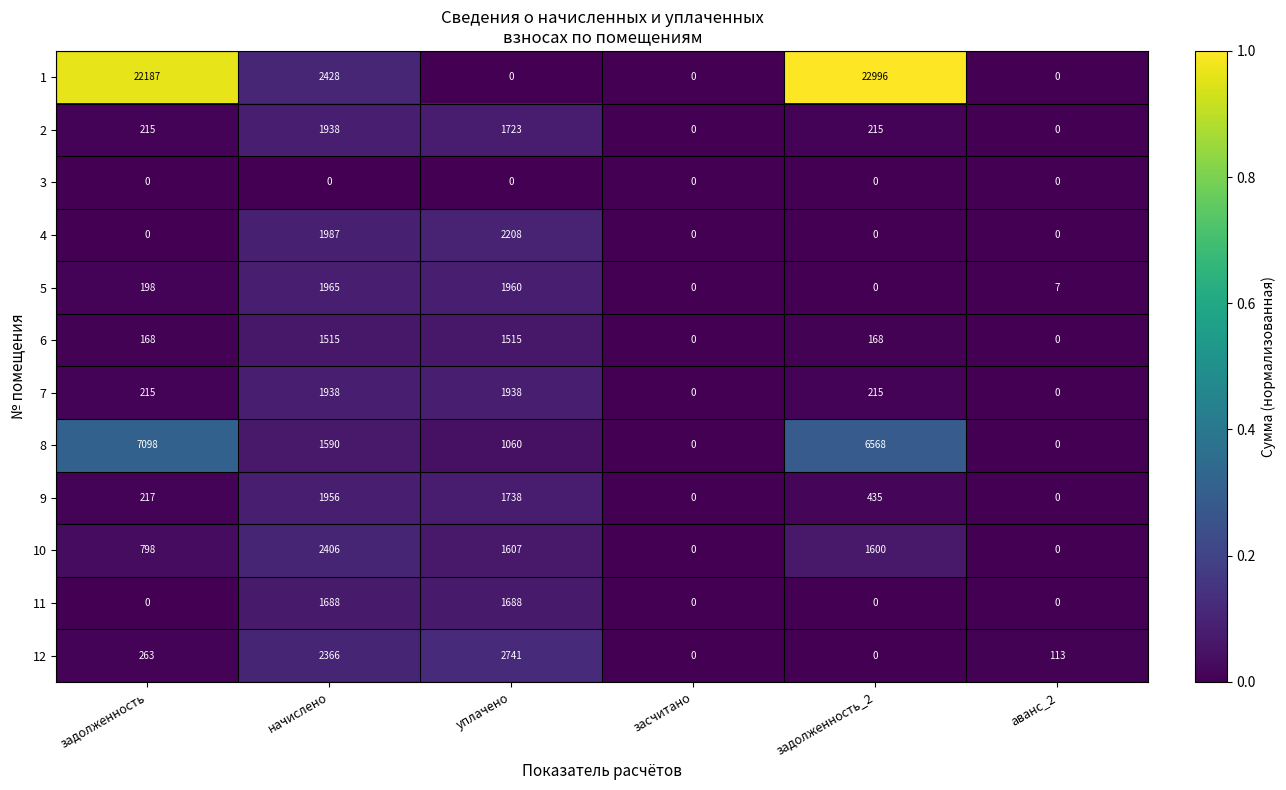

What is the difference between the maximum and second lowest values in the 5 series?

1965